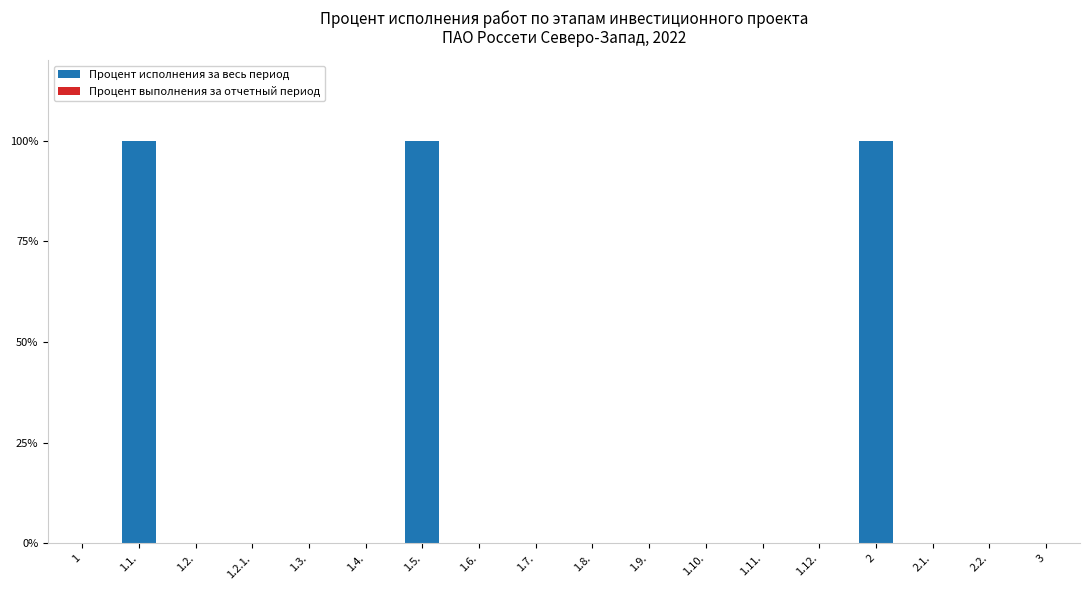

Reading left to right, transcribe all the data shown in this chart.

1=0	1.1.=100	1.2.=0	1.2.1.=0	1.3.=0	1.4.=0	1.5.=100	1.6.=0	1.7.=0	1.8.=0	1.9.=0	1.10.=0	1.11.=0	1.12.=0	2=100	2.1.=0	2.2.=0	3=0